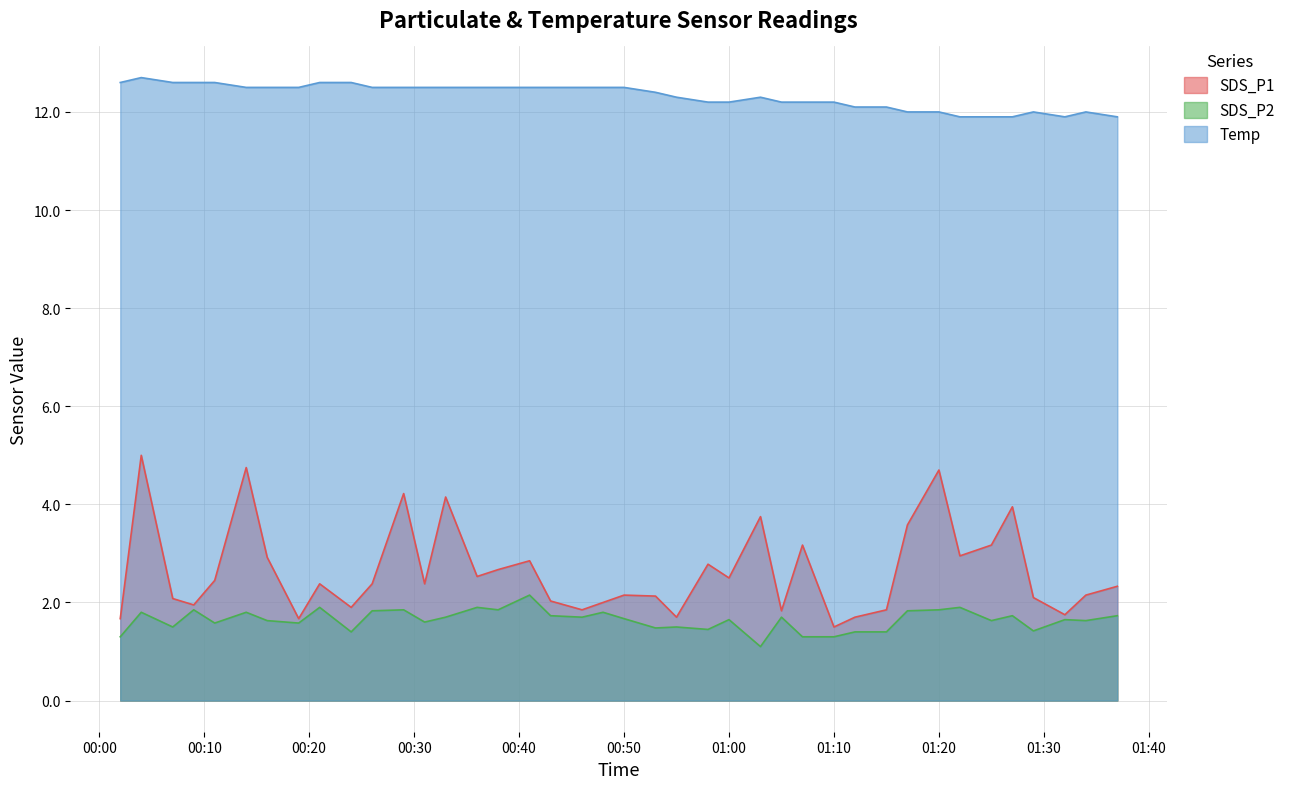

How many lines are shown in the chart?

3